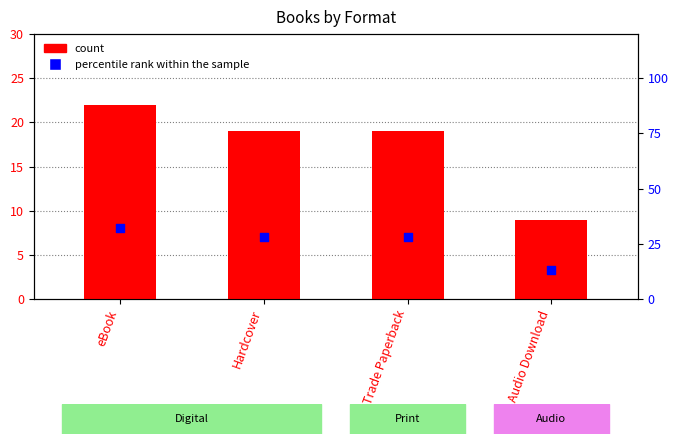

What is the total value across all series at Hardcover?

47